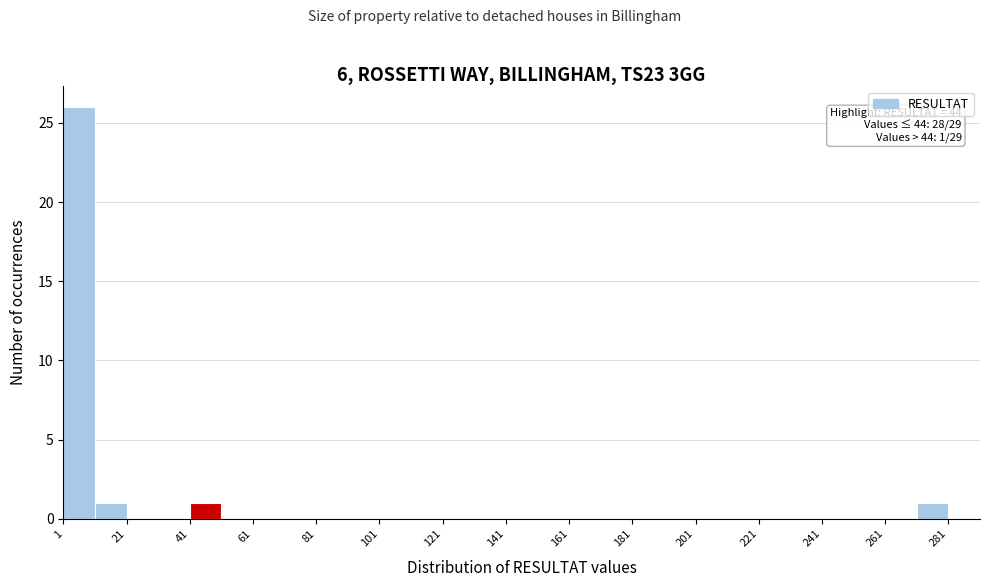

Which range on the x-axis has the tallest bar?

1 to 11